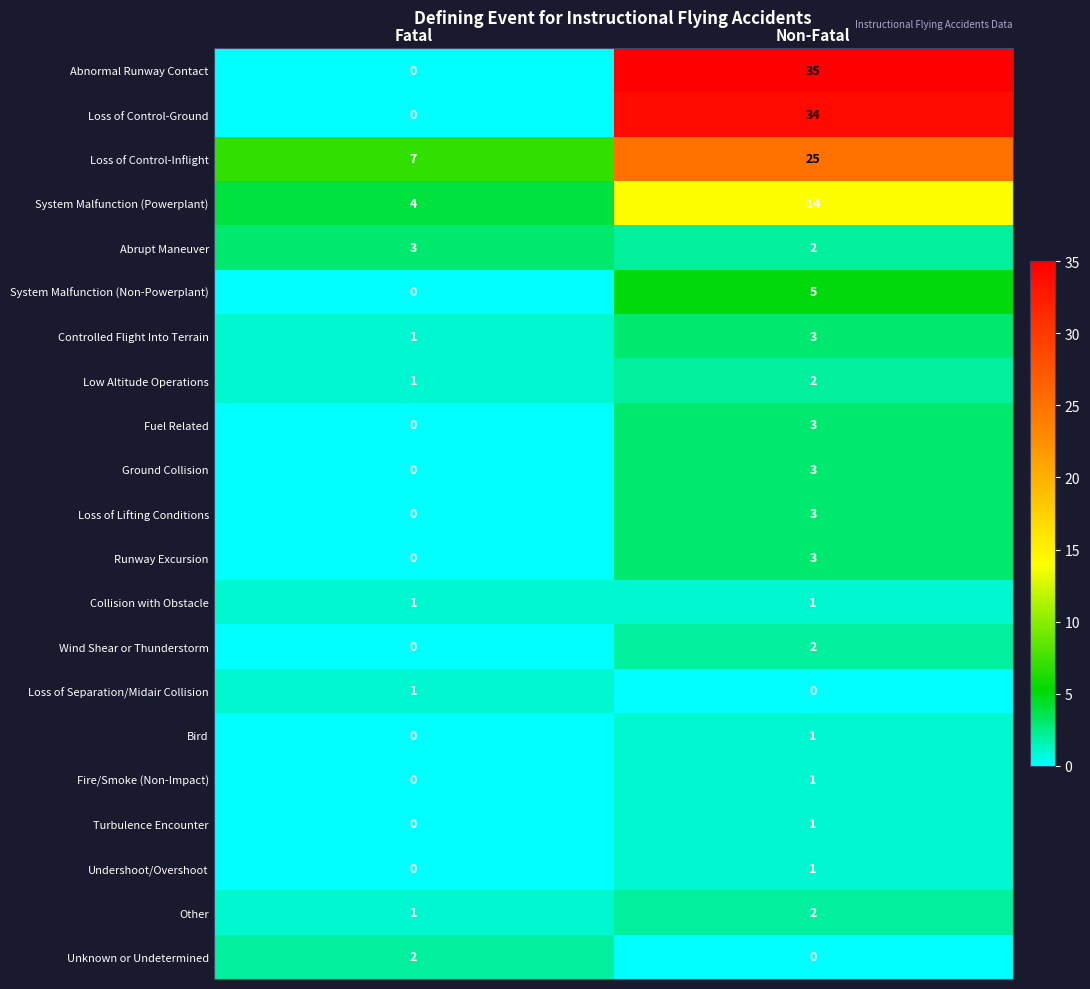

Which series changed the most between Fatal and Non-Fatal?

Abnormal Runway Contact